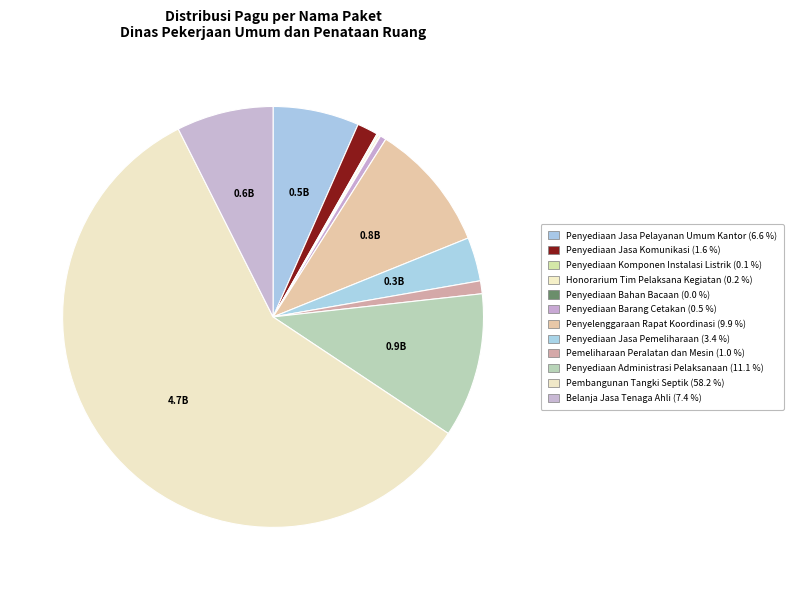

How many segments does this pie chart have?

12